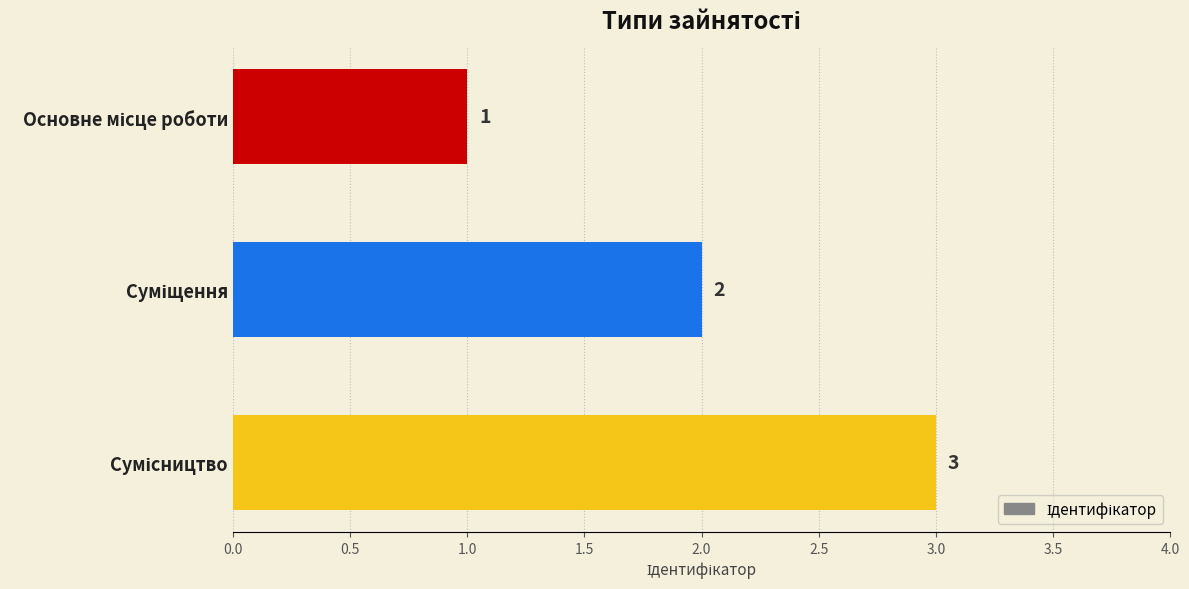

What is the maximum value shown in the chart?

3